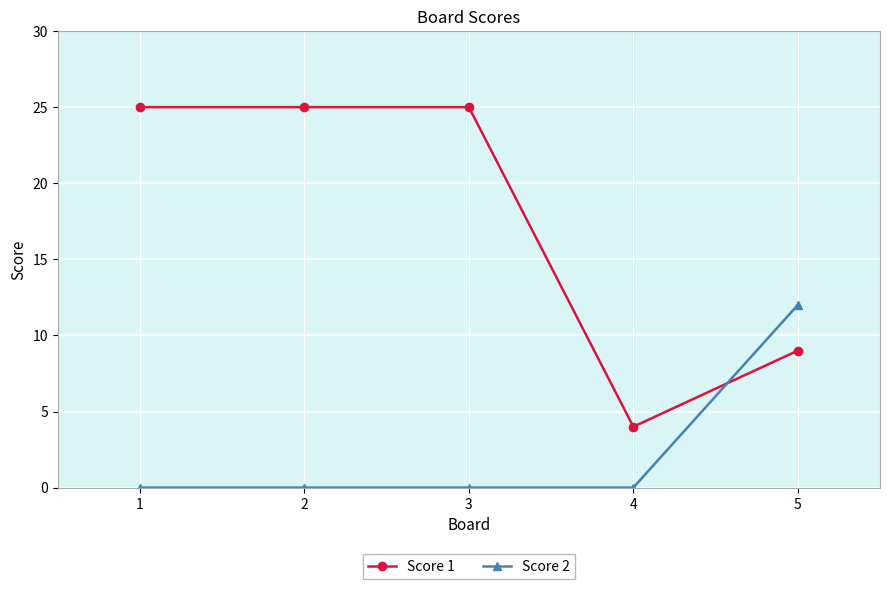

True or false: Score 1 and Score 2 cross at least once.

True